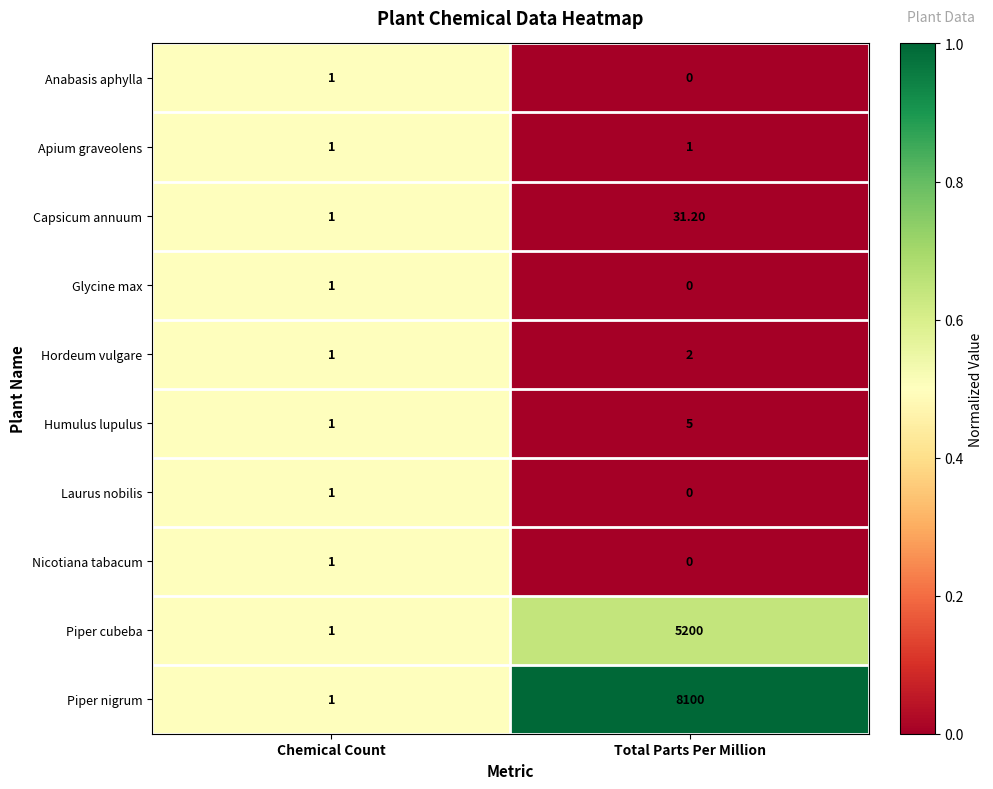

What is the sum of all Humulus lupulus values?

6.0